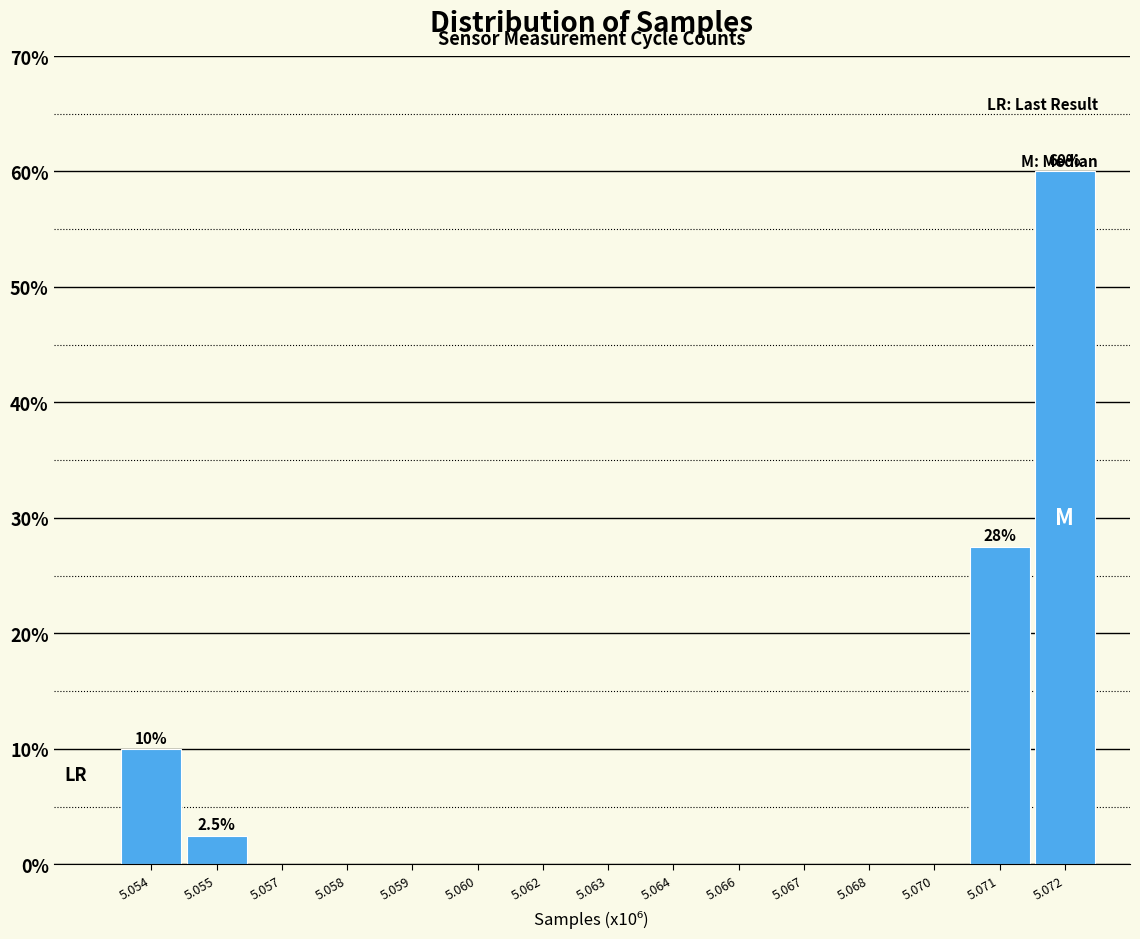

Reading right to left, transcribe all the data shown in this chart.

5.072=60.0	5.071=27.5	5.070=0.0	5.068=0.0	5.067=0.0	5.066=0.0	5.064=0.0	5.063=0.0	5.062=0.0	5.060=0.0	5.059=0.0	5.058=0.0	5.057=0.0	5.055=2.5	5.054=10.0